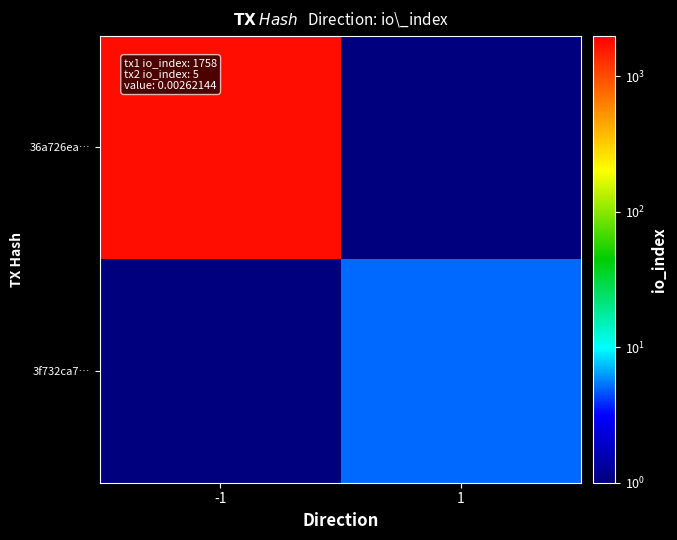

Count the number of data series in this chart.

2